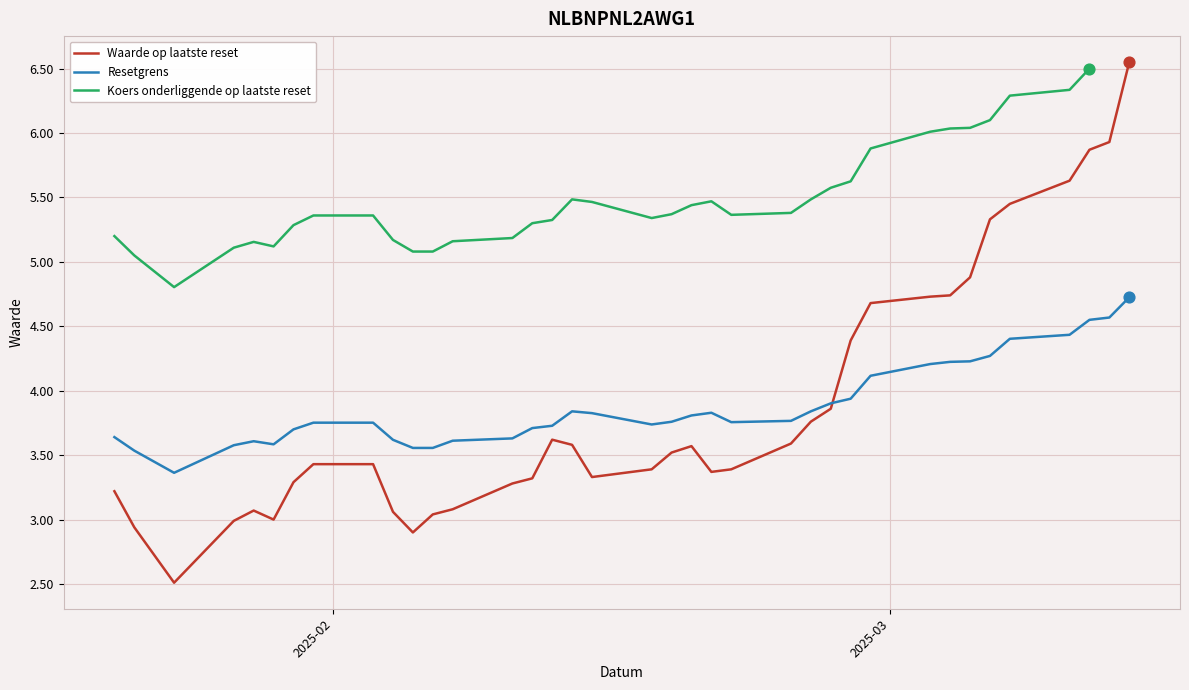

At how many categories does at least one series exceed 4?

37